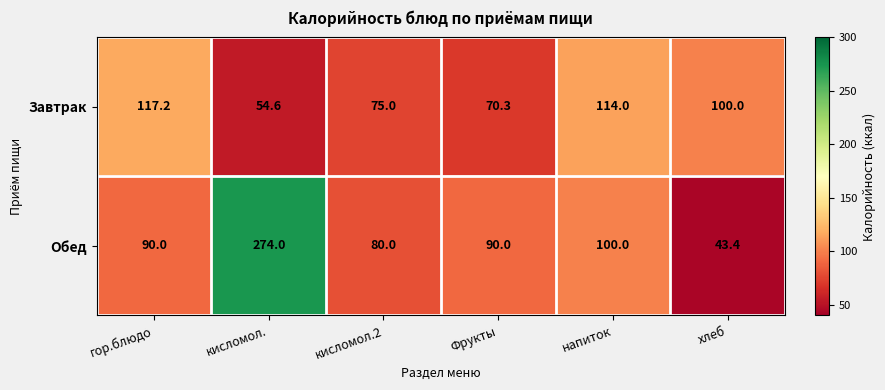

The value of Завтрак at гор.блюдо is 193.4. True or false?

False